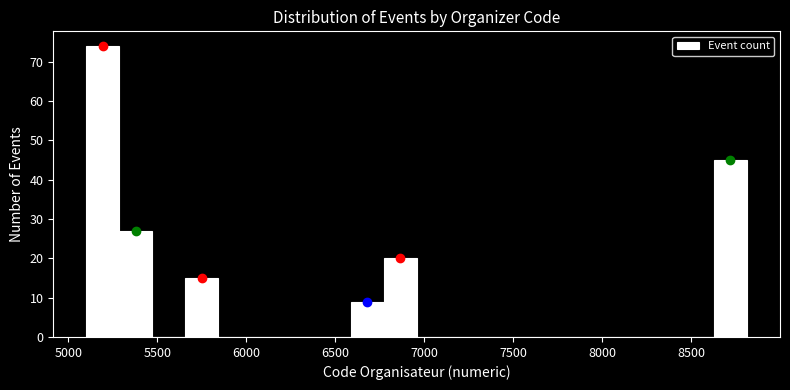

Read against the x-axis, roughly where is the centre of the tallest bar?

5200